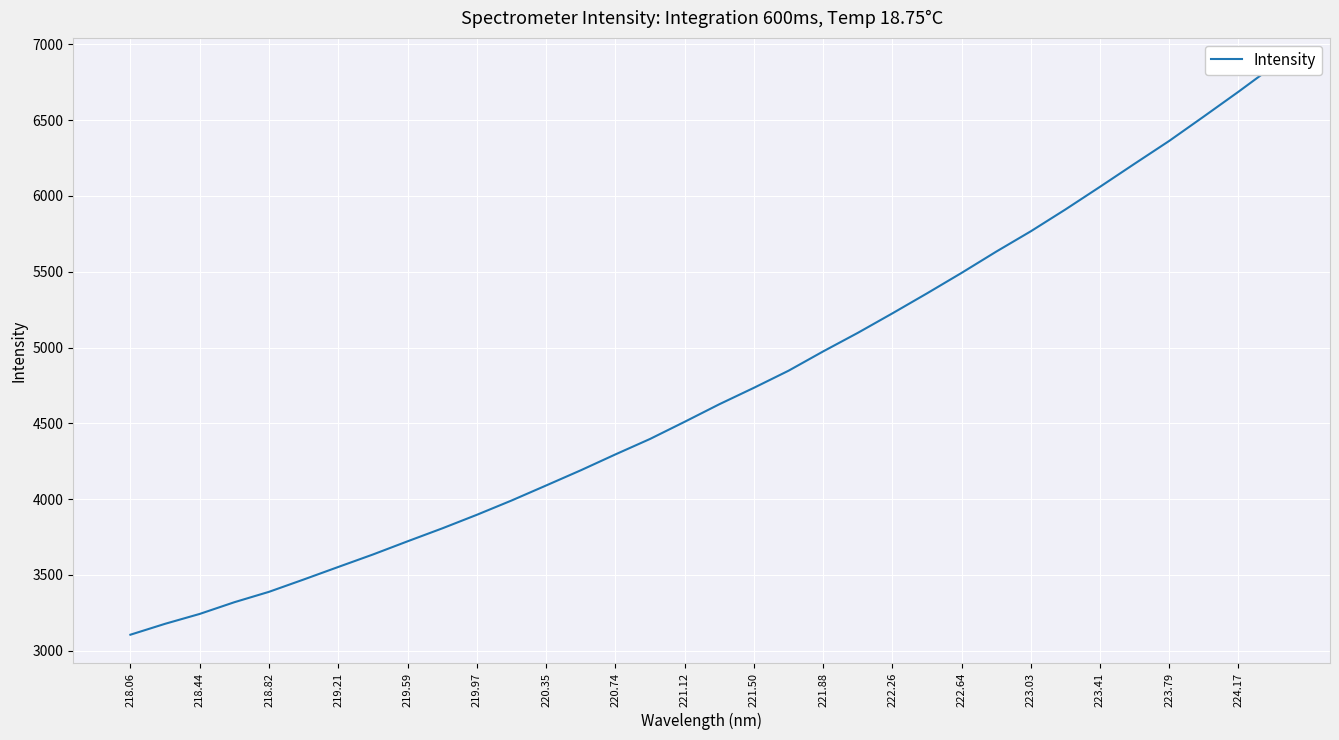

Which has a higher value, 219.97 or 218.82?

219.97